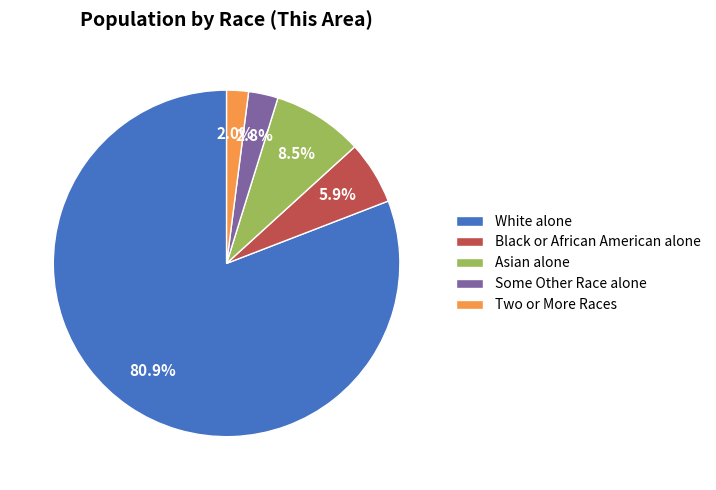

What is the ratio of the value at Two or More Races to the value at Some Other Race alone?

0.7